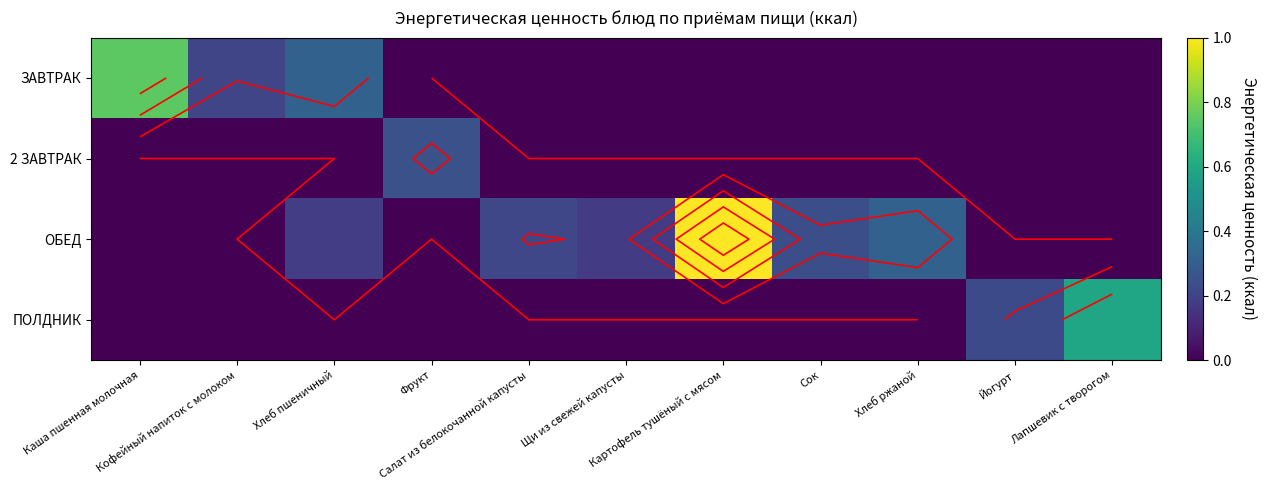

What is the difference between the maximum and minimum values in the ЗАВТРАК series?

0.7